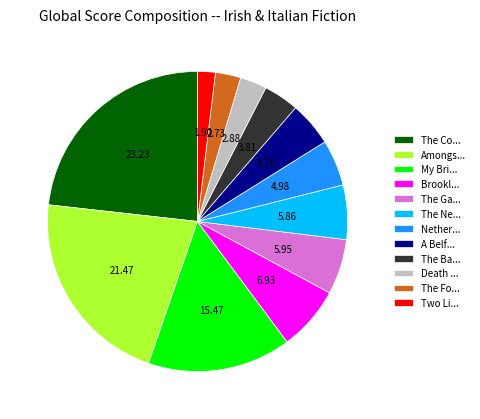

Is the sum of The Co... and The Ga... greater than half?

No